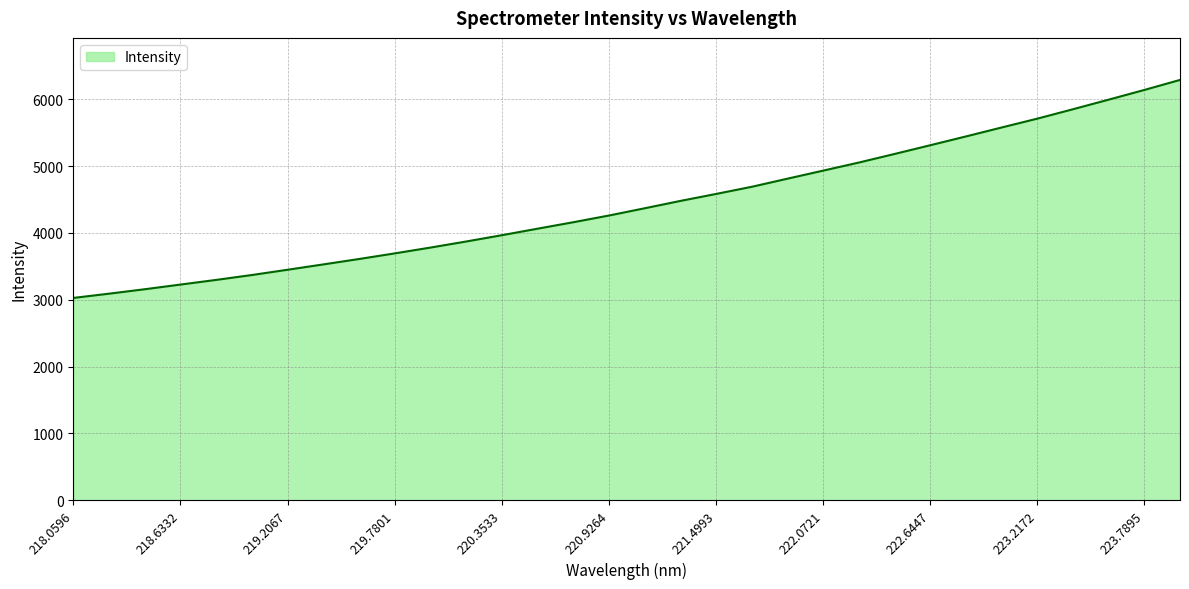

What is the smallest value displayed?

3026.6